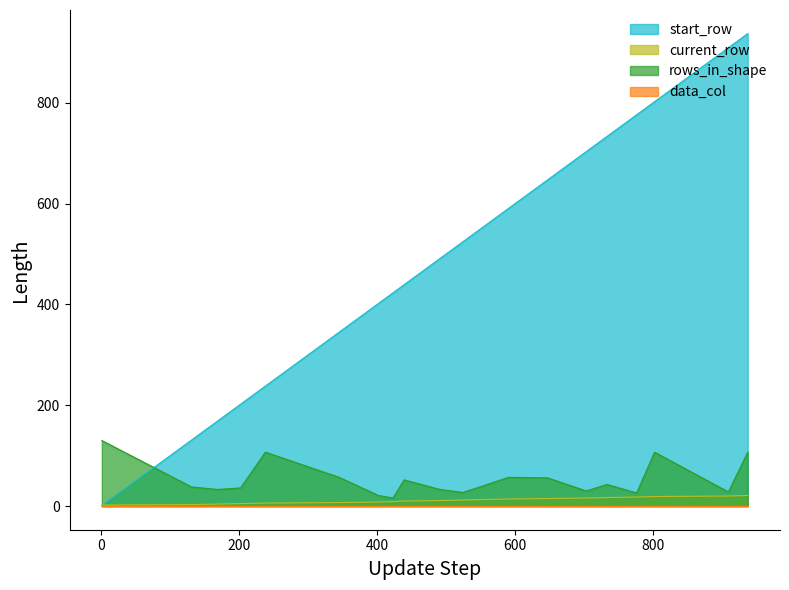

Which series has the largest total across all categories?

start_row